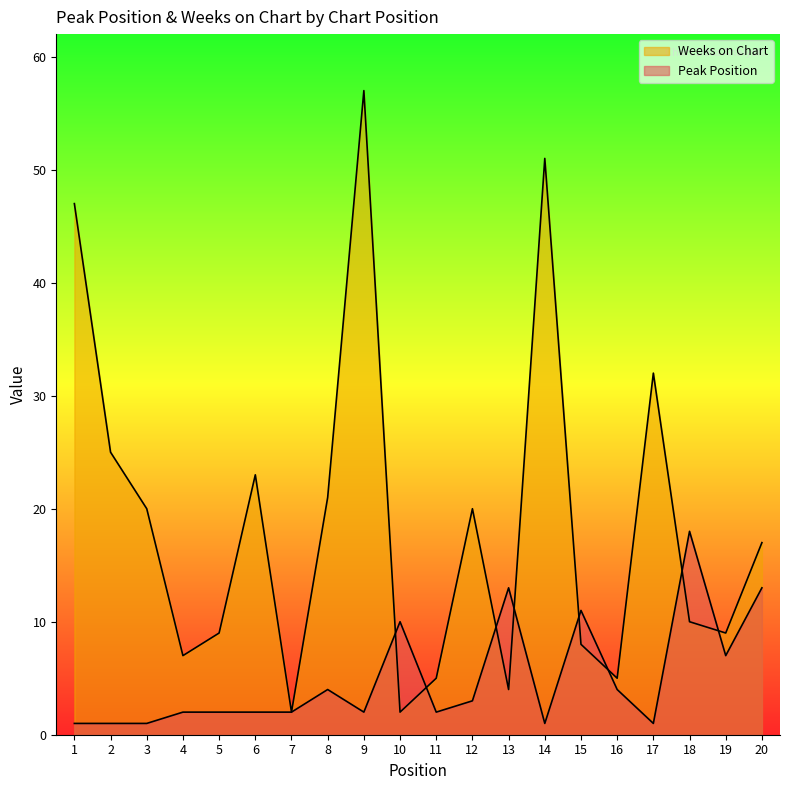

Reading left to right, what are all the values shown in this chart?

Peak Position: 1	1	1	2	2	2	2	4	2	10	2	3	13	1	11	4	1	18	7	13
Weeks on Chart: 47	25	20	7	9	23	2	21	57	2	5	20	4	51	8	5	32	10	9	17